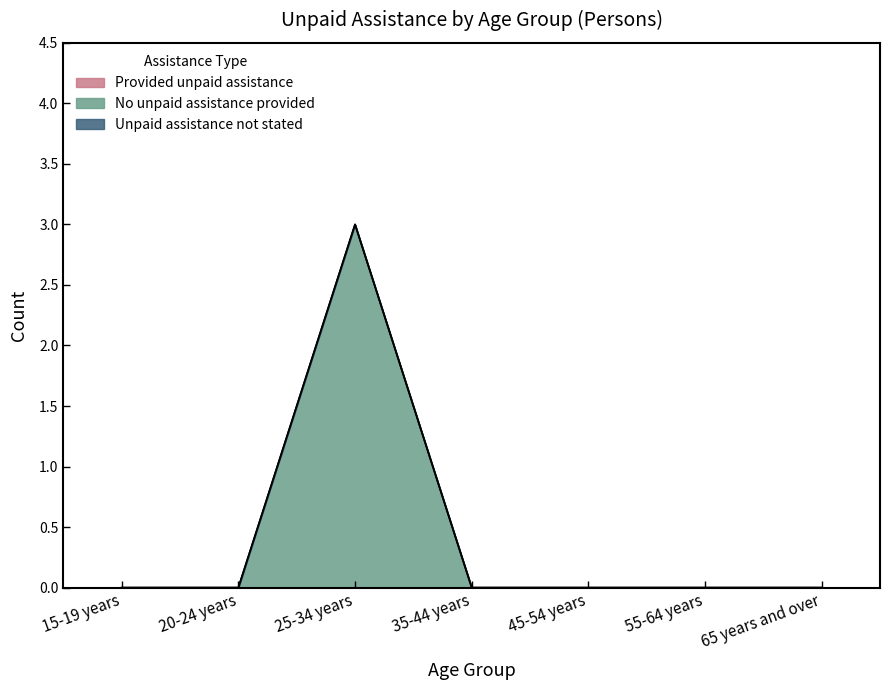

Count the No unpaid assistance provided values in the range 0 to 1.

6